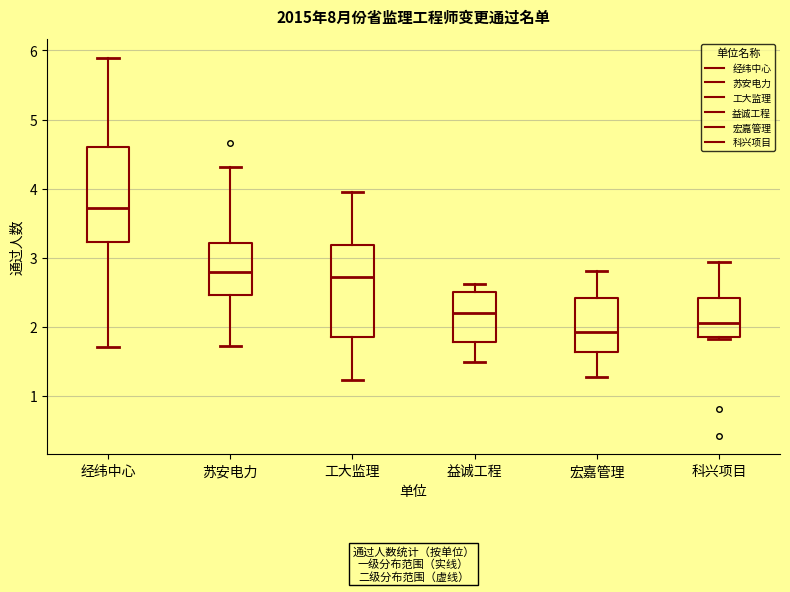

Reading left to right, read every box against the y-axis: the position of its median line, the range the box covers, and the ends of its whiskers. The values are not printed on the chart, so give them approximately, as read against the axis.

经纬中心: median 3.7, box 3.2 to 4.6, whiskers 1.7 to 5.9
苏安电力: median 2.8, box 2.5 to 3.2, whiskers 1.7 to 4.3
工大监理: median 2.7, box 1.9 to 3.2, whiskers 1.2 to 4.0
益诚工程: median 2.2, box 1.8 to 2.5, whiskers 1.5 to 2.6
宏嘉管理: median 1.9, box 1.6 to 2.4, whiskers 1.3 to 2.8
科兴项目: median 2.1, box 1.9 to 2.4, whiskers 1.8 to 2.9